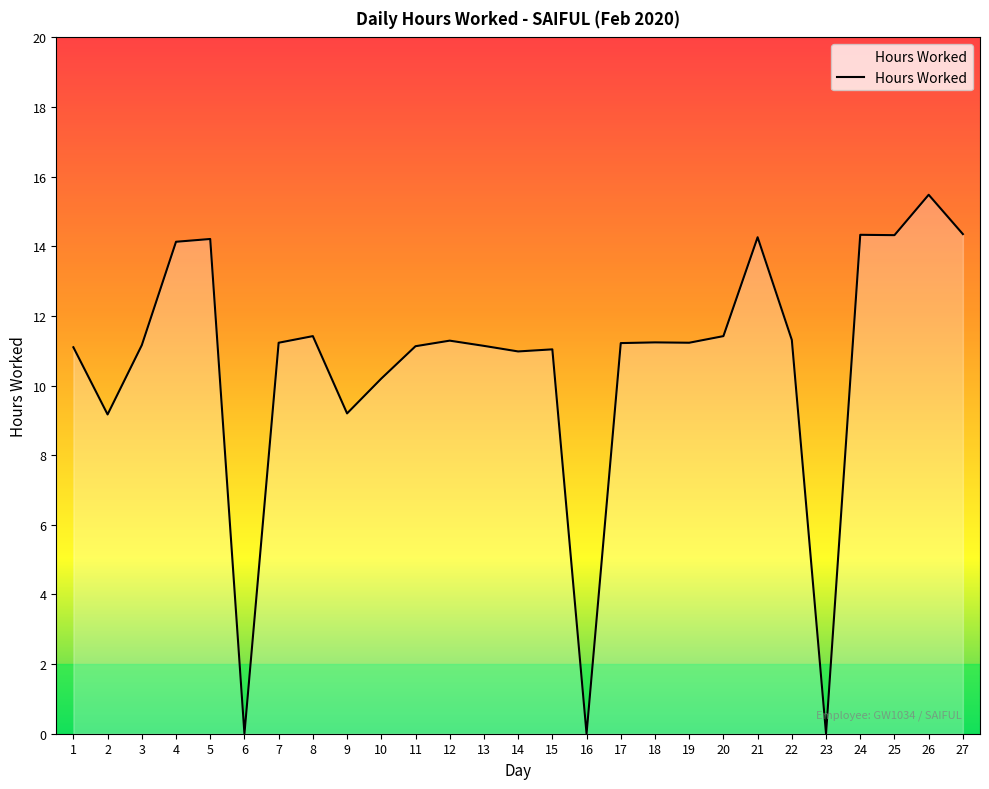

How many series are shown in this chart?

1